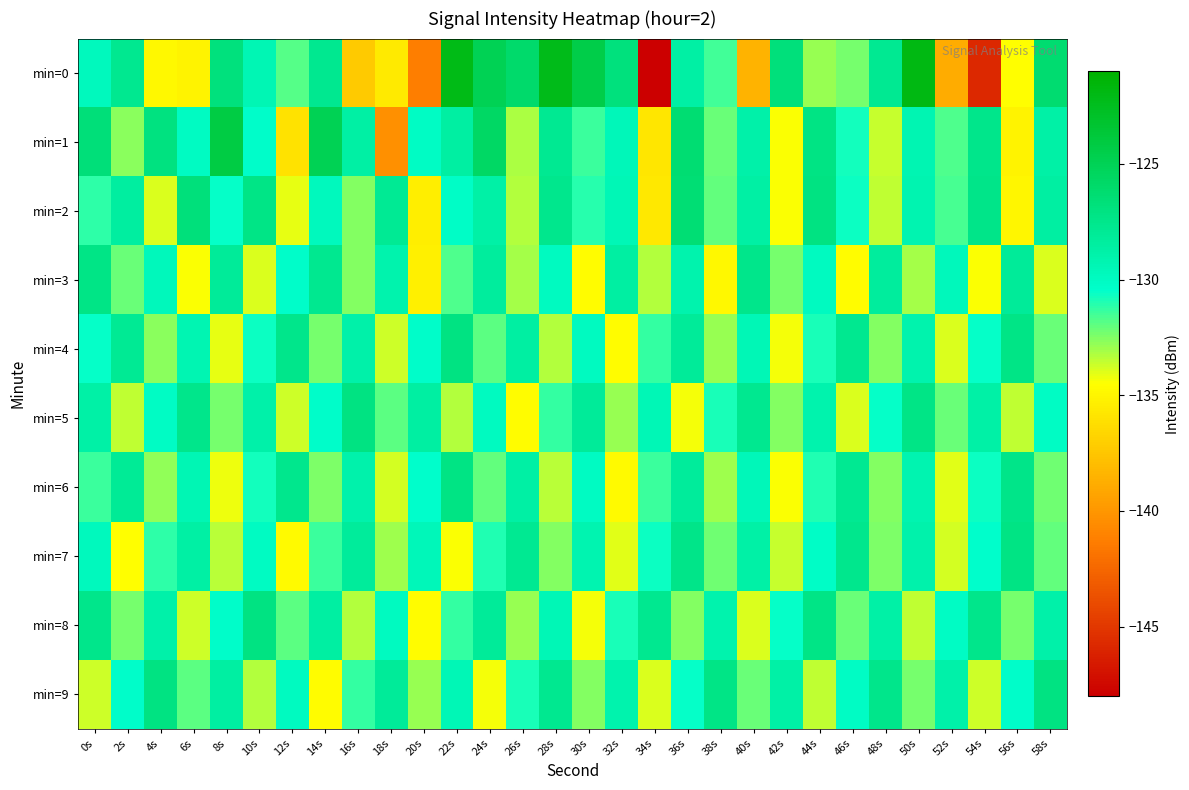

How many categories are shown in the chart?

30